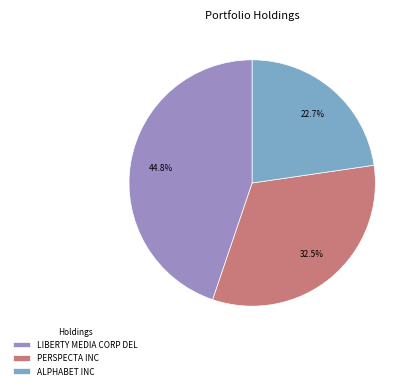

To the nearest percent, what percentage of the pie is LIBERTY MEDIA CORP DEL?

45%